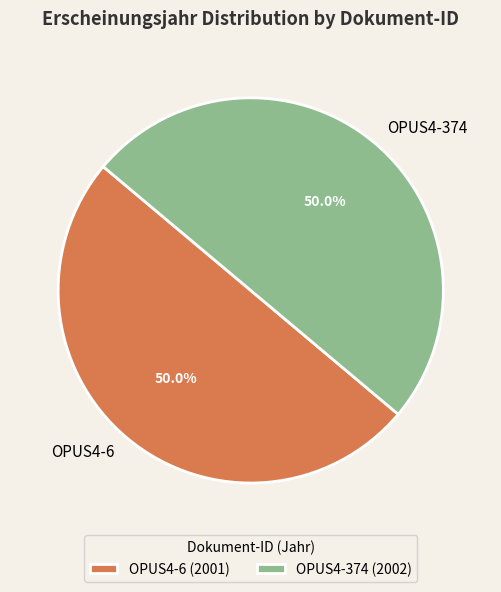

What is the ratio of the value at OPUS4-374 to the value at OPUS4-6?

1.0